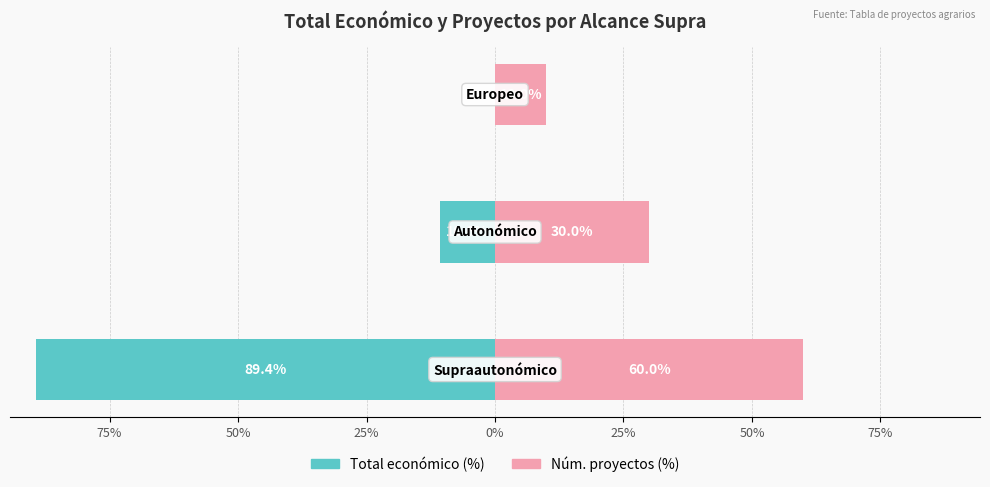

How many bars are there in each group?

2